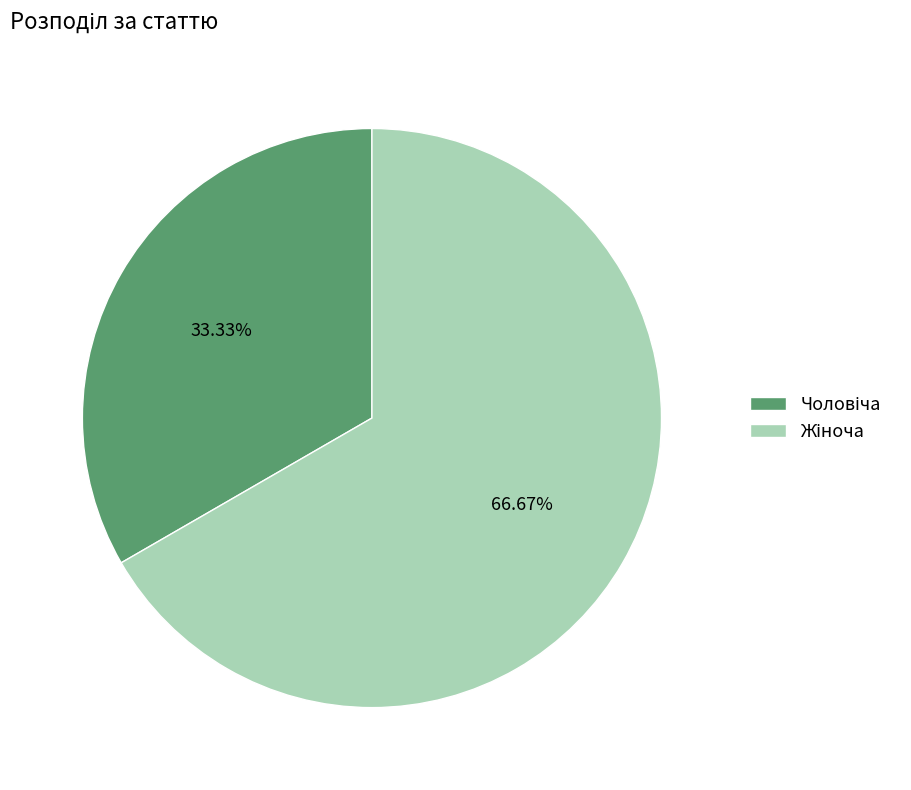

Is there a majority slice in this chart?

Yes